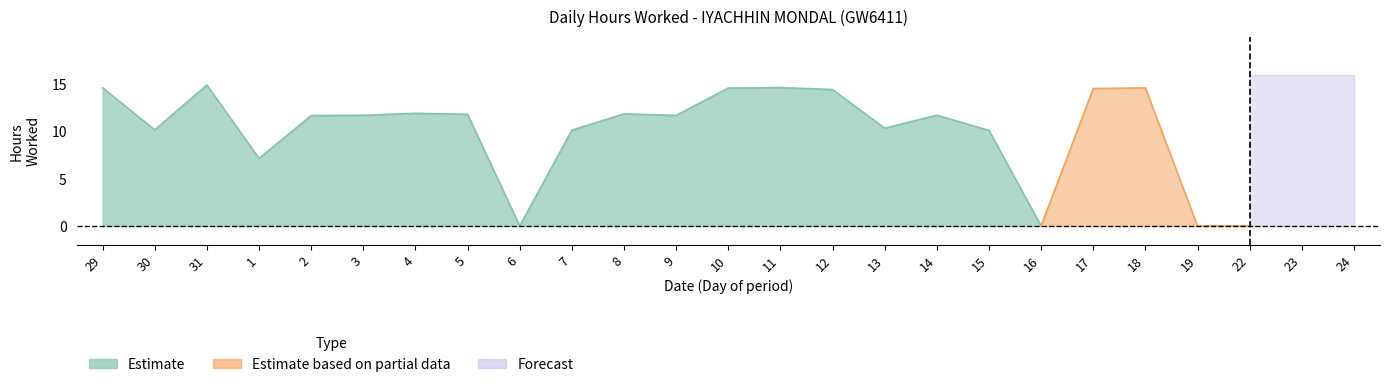

What is the difference between the second highest and second lowest values?

14.9